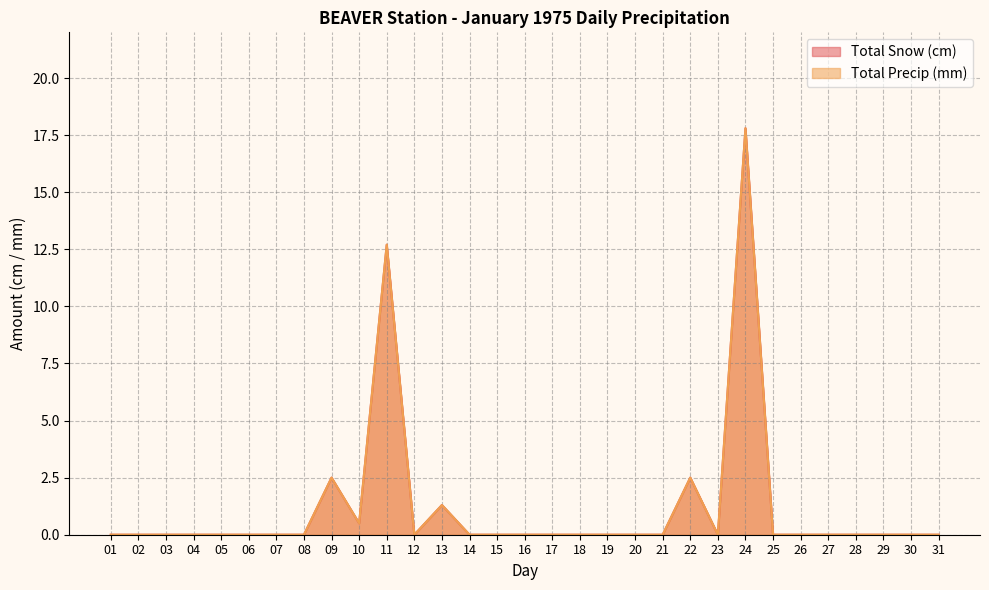

What is the sum of all Total Snow (cm) values?

37.3